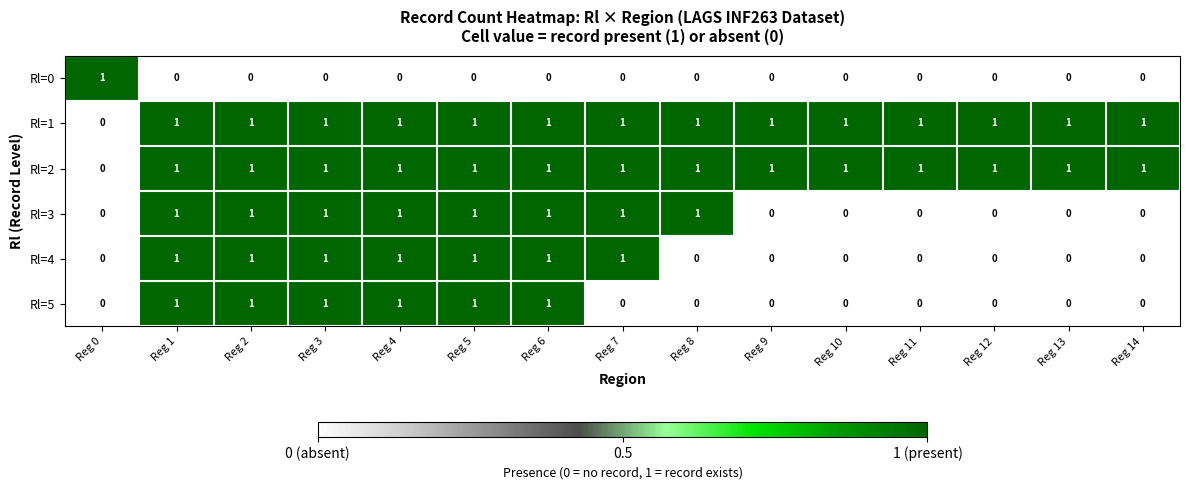

The value of Rl=3 at Reg 9 is 0. True or false?

True